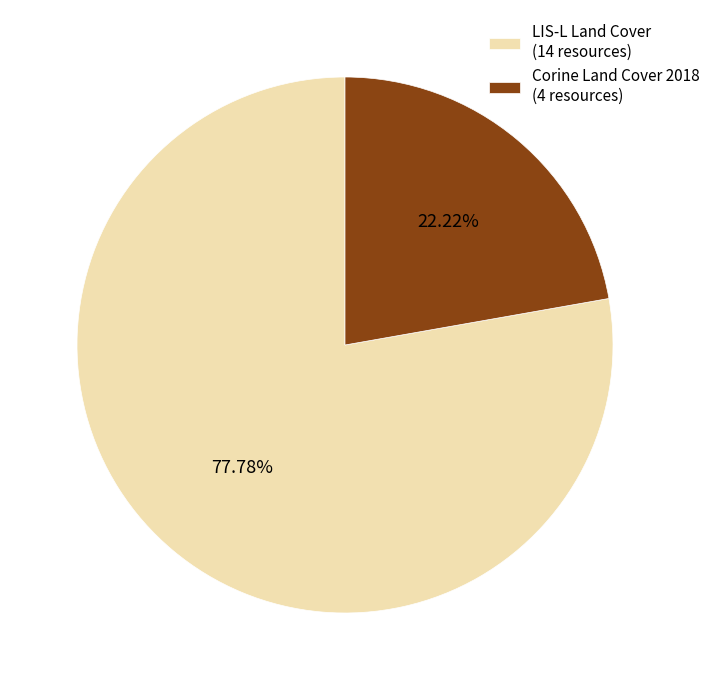

Is it true that LIS-L Land Cover is 91% of the pie?

False